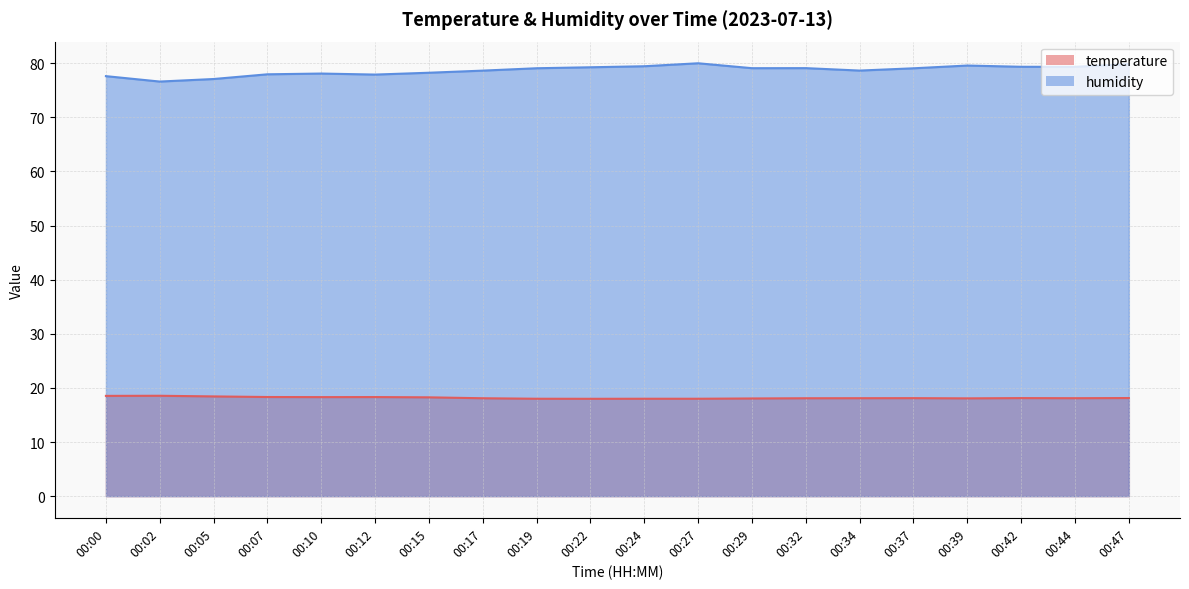

True or false: temperature and humidity intersect in this chart.

False